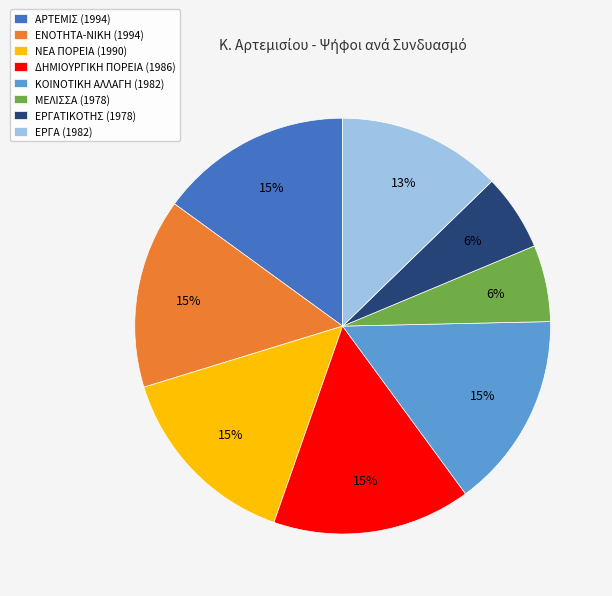

What percentage is the ΚΟΙΝΟΤΙΚΗ ΑΛΛΑΓΗ (1982) slice, to the nearest percent?

15%